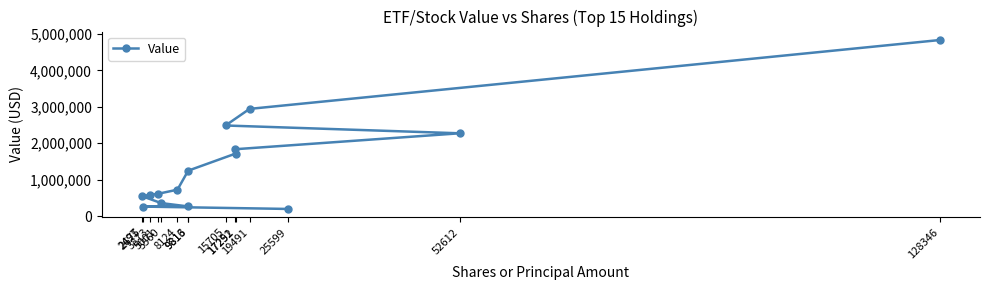

What is the sum of the values at 2675 and 17291?

1973000